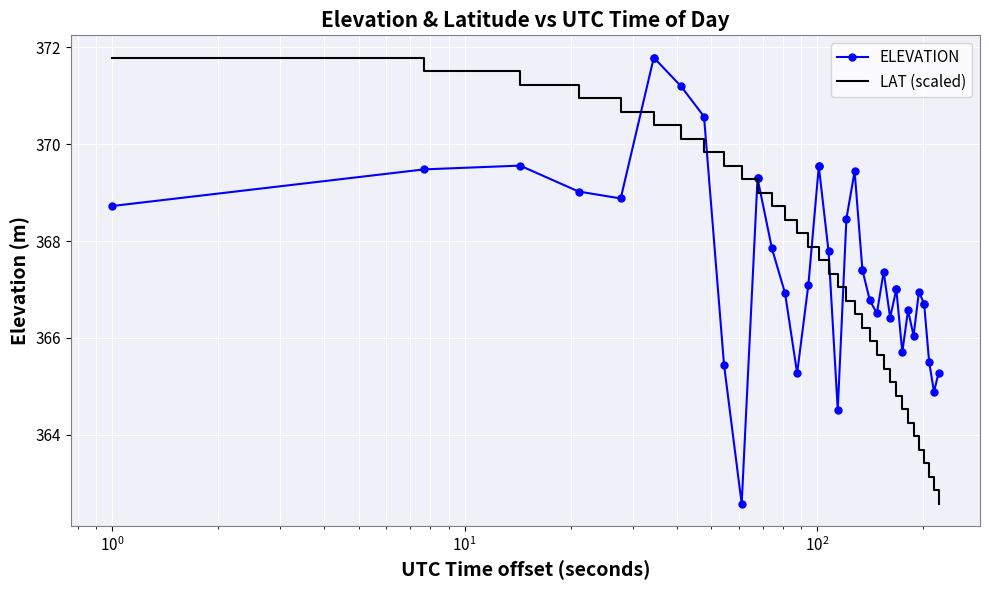

Which series has the largest total across all categories?

ELEVATION